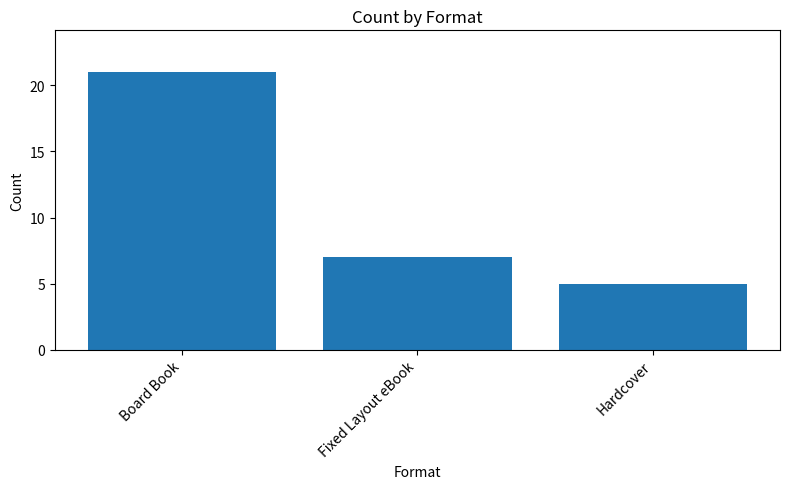

Is it true that the value at Board Book is 21?

True